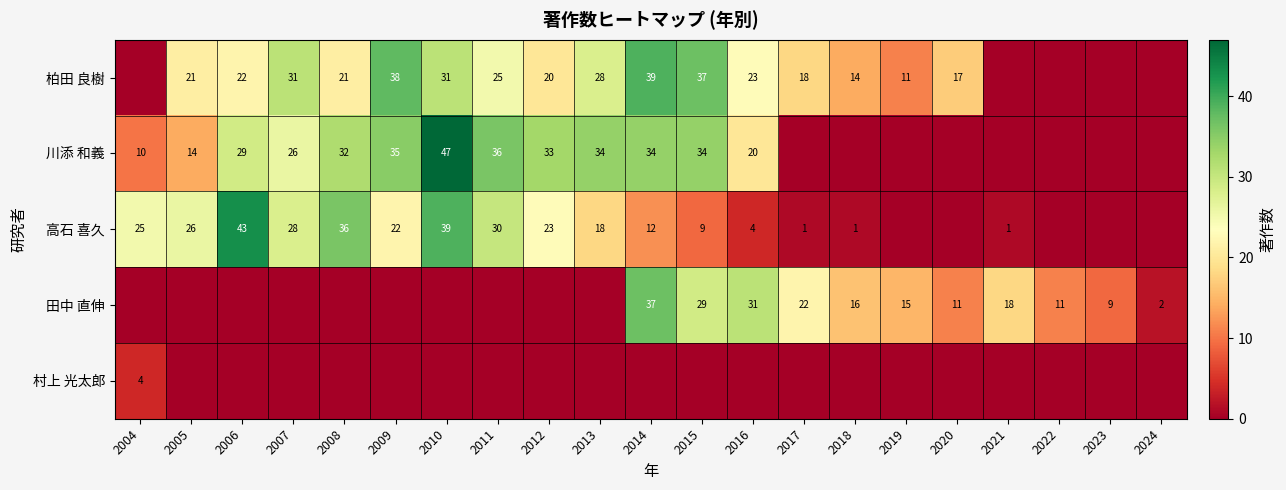

Is it true that 高石 喜久 equals 4 at 2013?

False